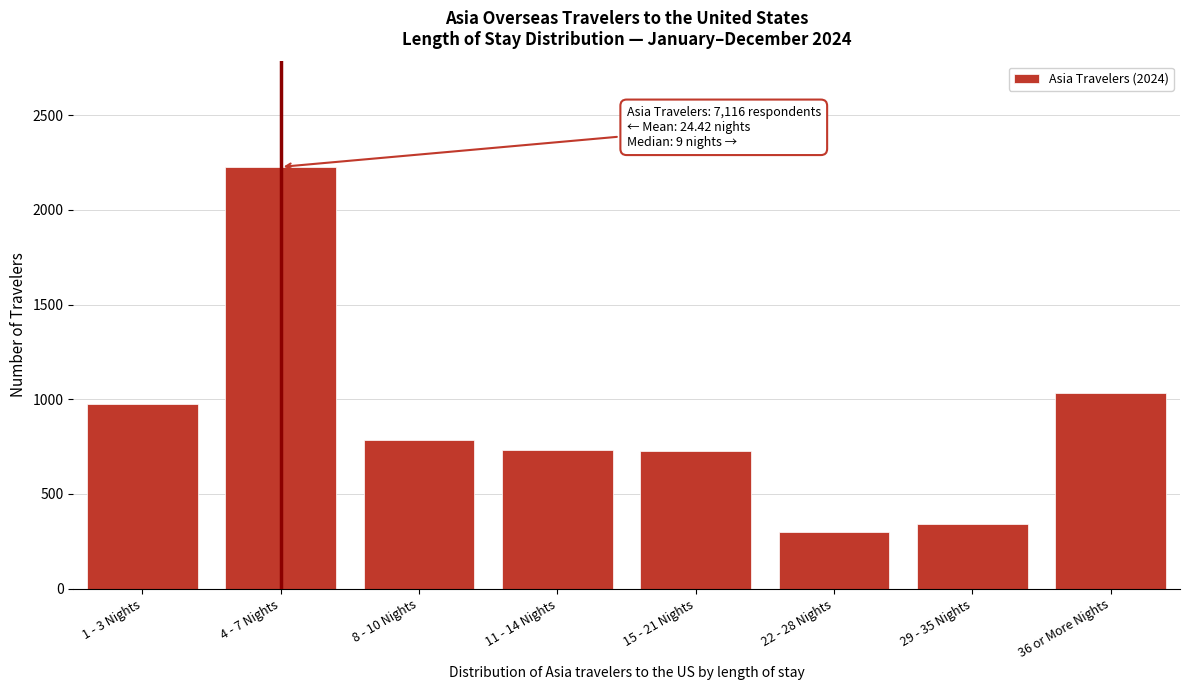

What is the label of the 4th bar from the right?

15 - 21 Nights